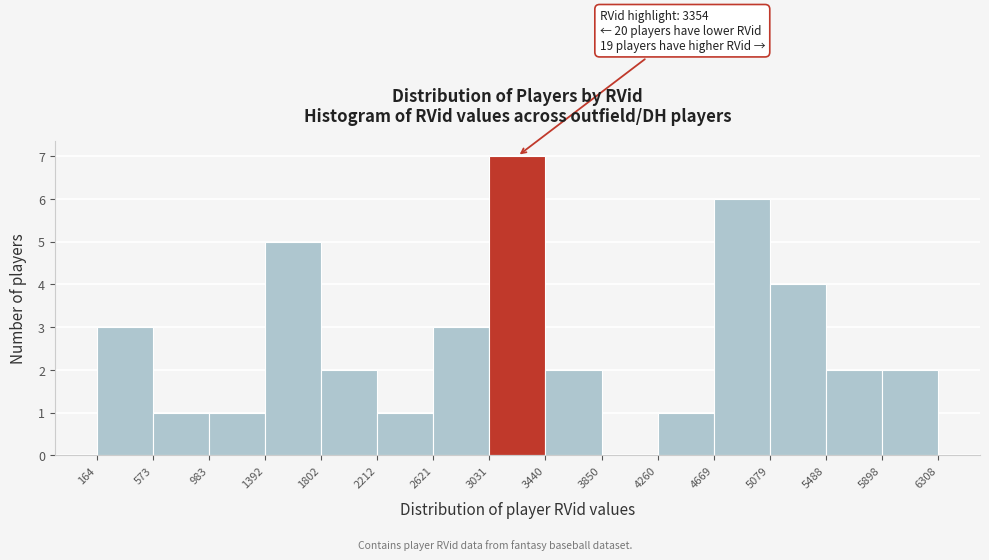

Over which range of the x-axis is the bar tallest?

3031 to 3440